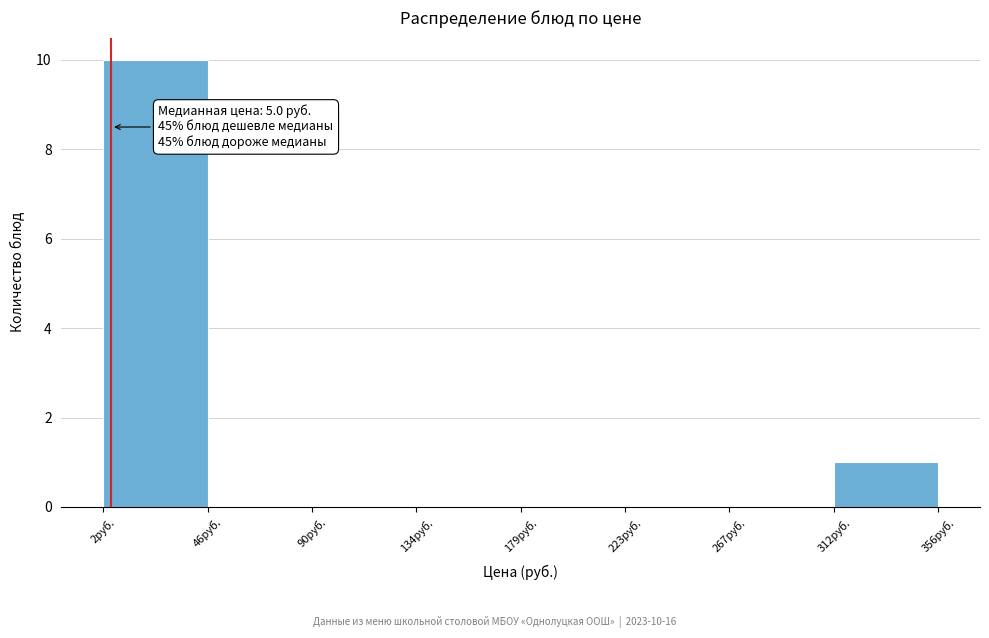

Which range on the x-axis has the tallest bar?

0 to 45